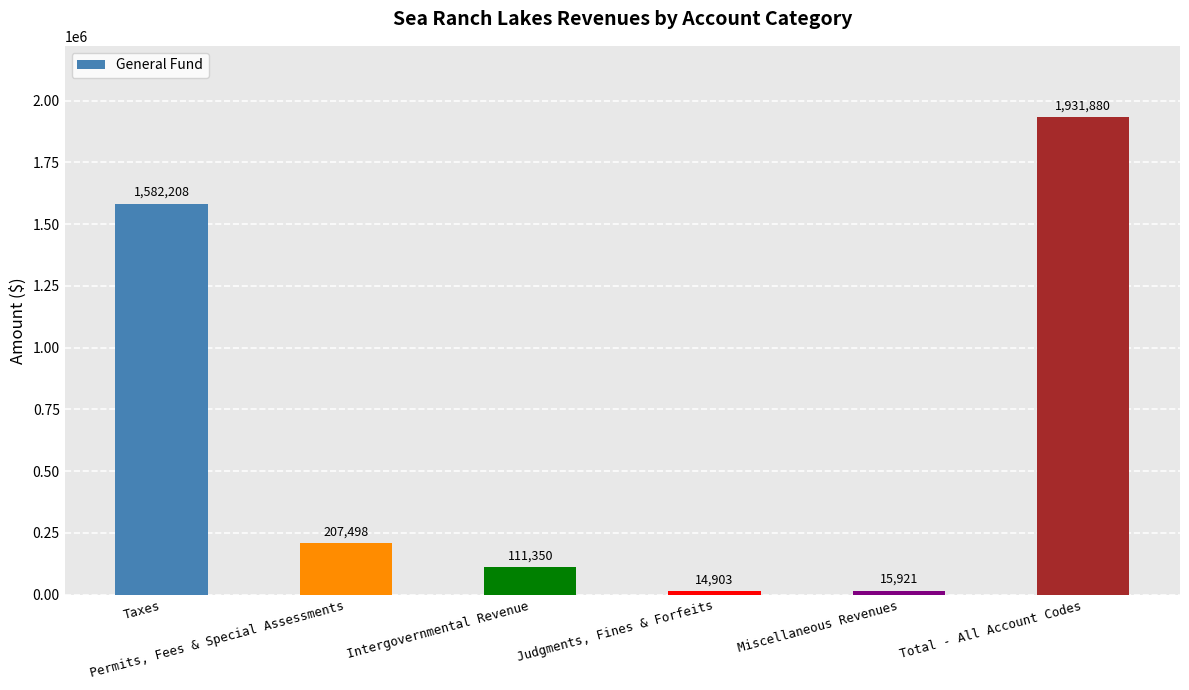

What is the average value?

643960